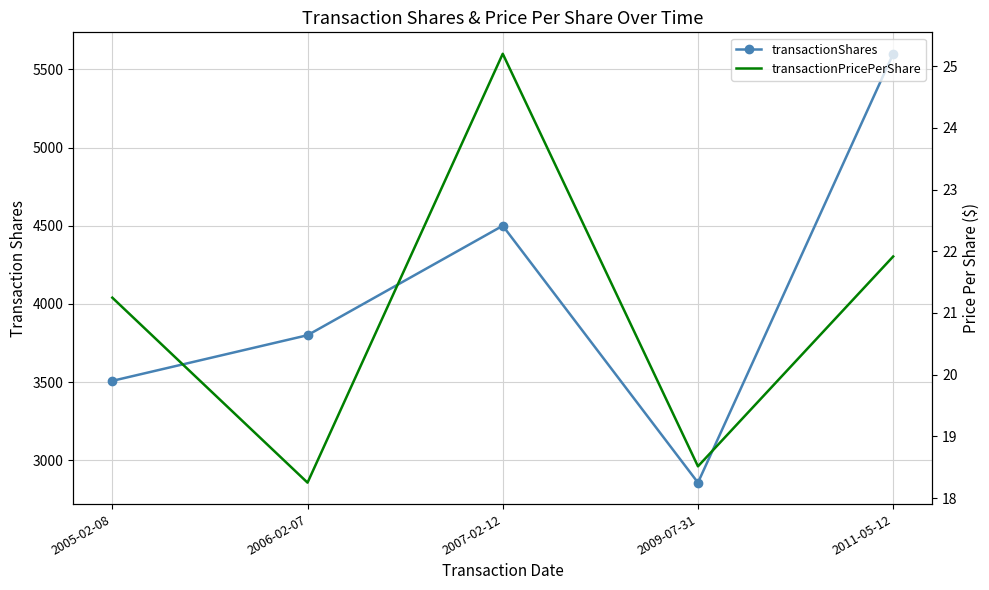

True or false: transactionPricePerShare and transactionShares intersect in this chart.

False